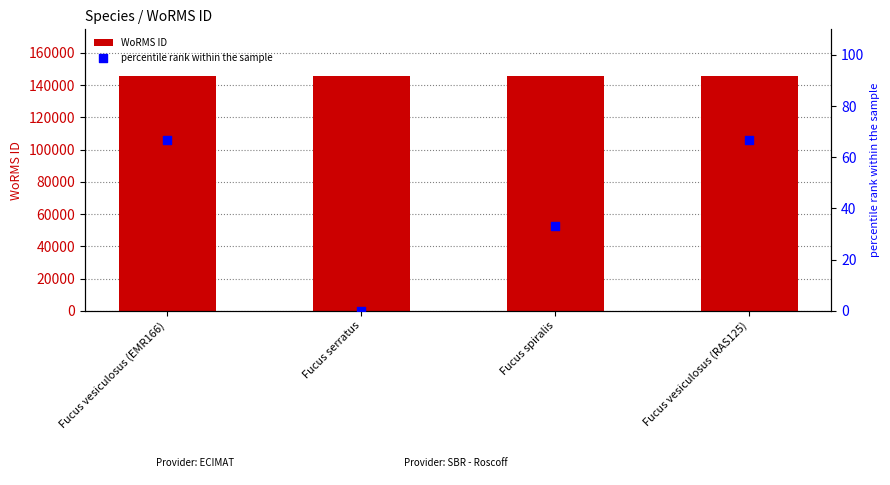

Which series has the widest spread of Y values?

percentile rank within the sample